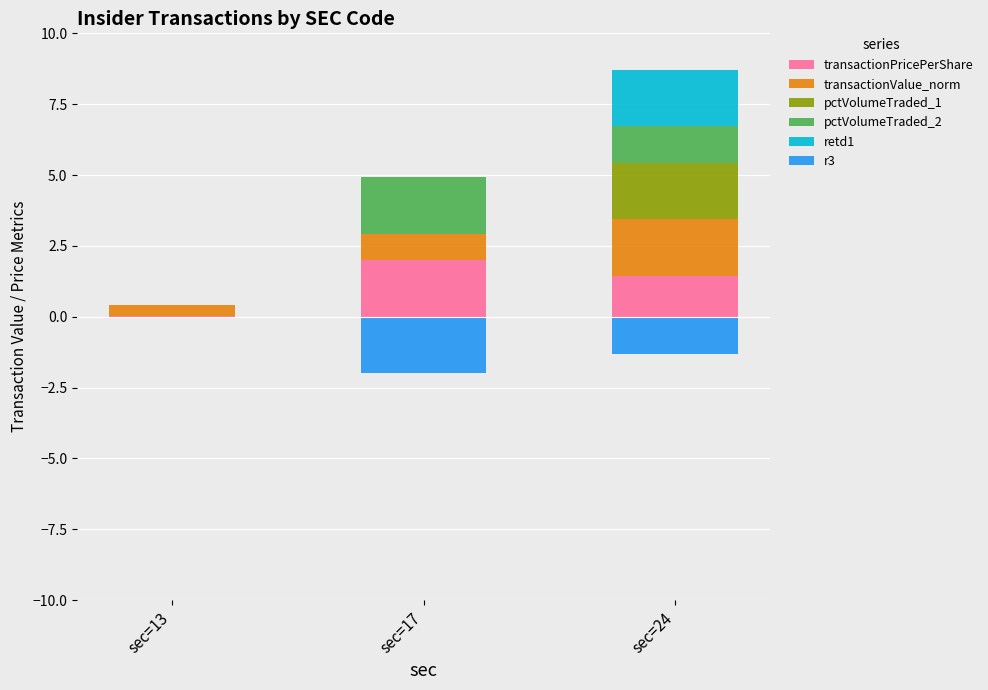

How many distinct data groups are displayed?

6